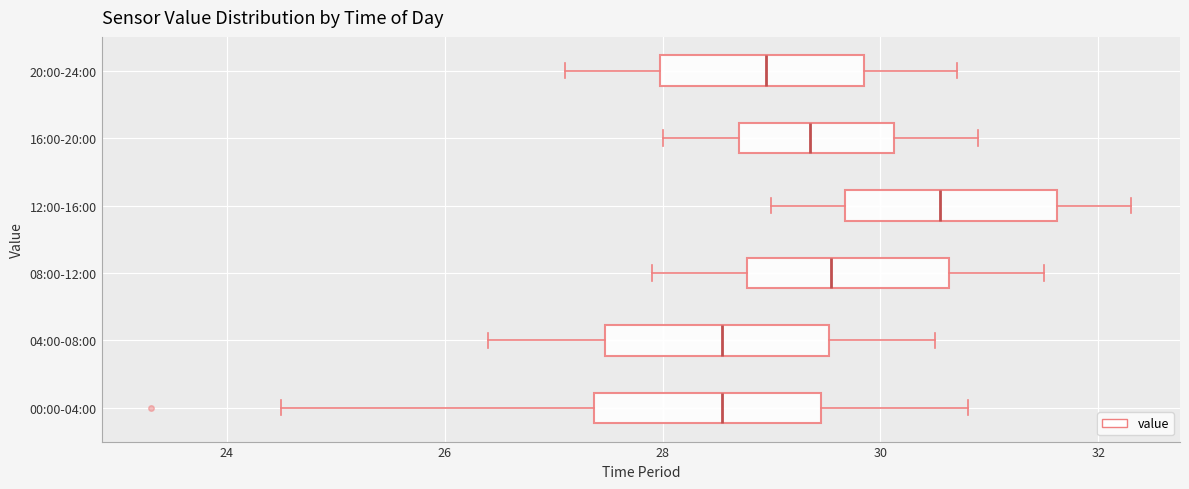

Reading bottom to top, transcribe this box plot: for each box, give where its median line is, the range the box spans, and where its two whiskers end, as read against the x-axis. The values are not printed on the chart, so give them approximately, as read against the axis.

00:00-04:00: median 28.6, box 27.4 to 29.4, whiskers 24.6 to 30.8
04:00-08:00: median 28.6, box 27.4 to 29.6, whiskers 26.4 to 30.6
08:00-12:00: median 29.6, box 28.8 to 30.6, whiskers 28.0 to 31.6
12:00-16:00: median 30.6, box 29.6 to 31.6, whiskers 29.0 to 32.4
16:00-20:00: median 29.4, box 28.8 to 30.2, whiskers 28.0 to 31.0
20:00-24:00: median 29.0, box 28.0 to 29.8, whiskers 27.2 to 30.8